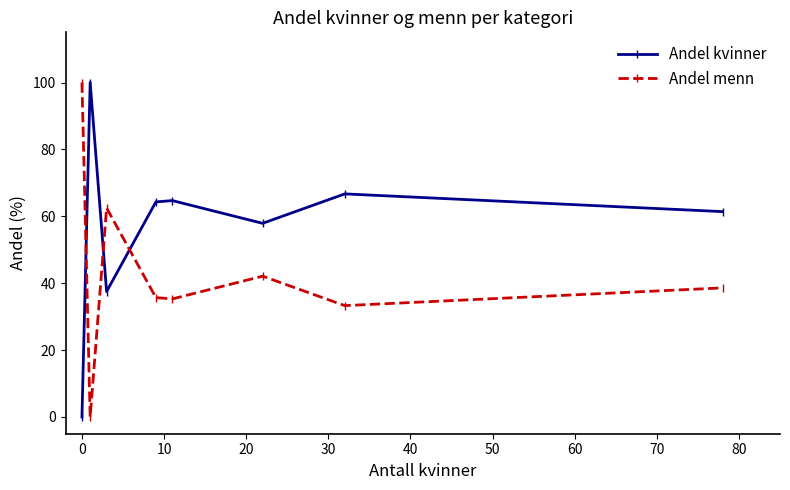

How many lines are shown in the chart?

2